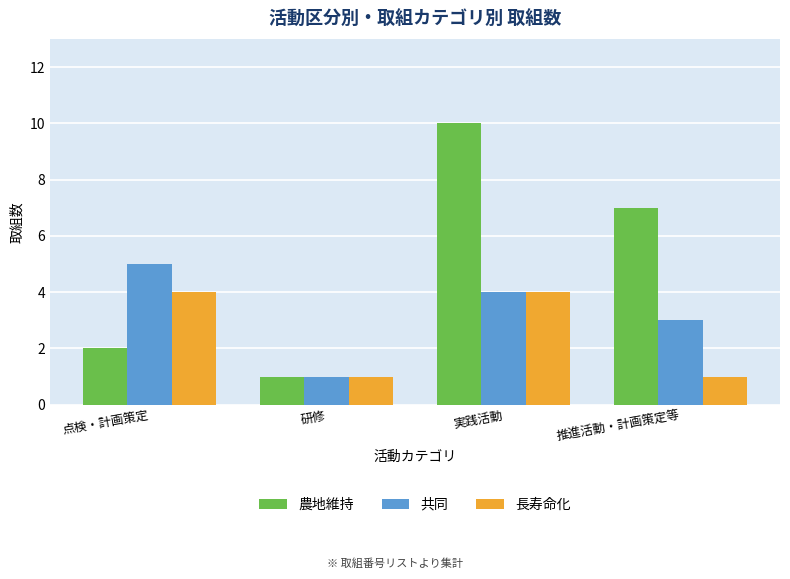

At which label is 農地維持 closest to 5?

推進活動・計画策定等